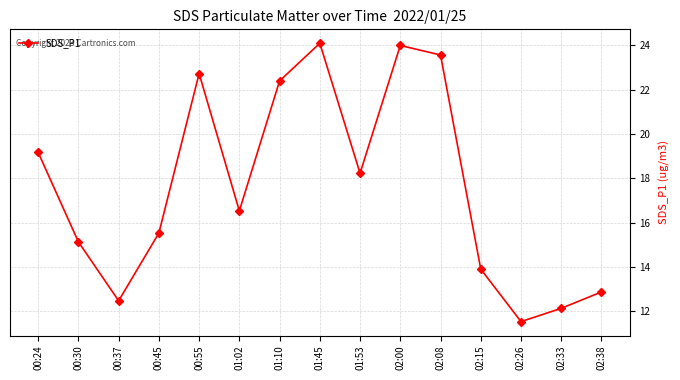

Is it true that the value at 00:45 is 5.5?

False